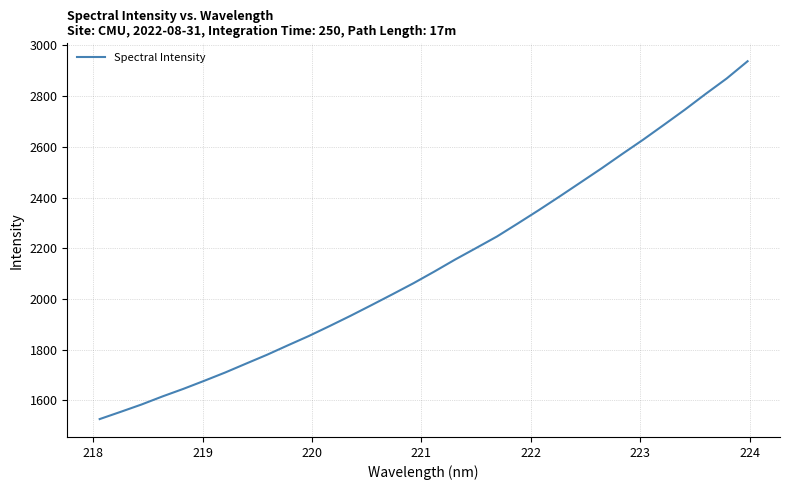

What is the maximum value shown in the chart?

2937.6